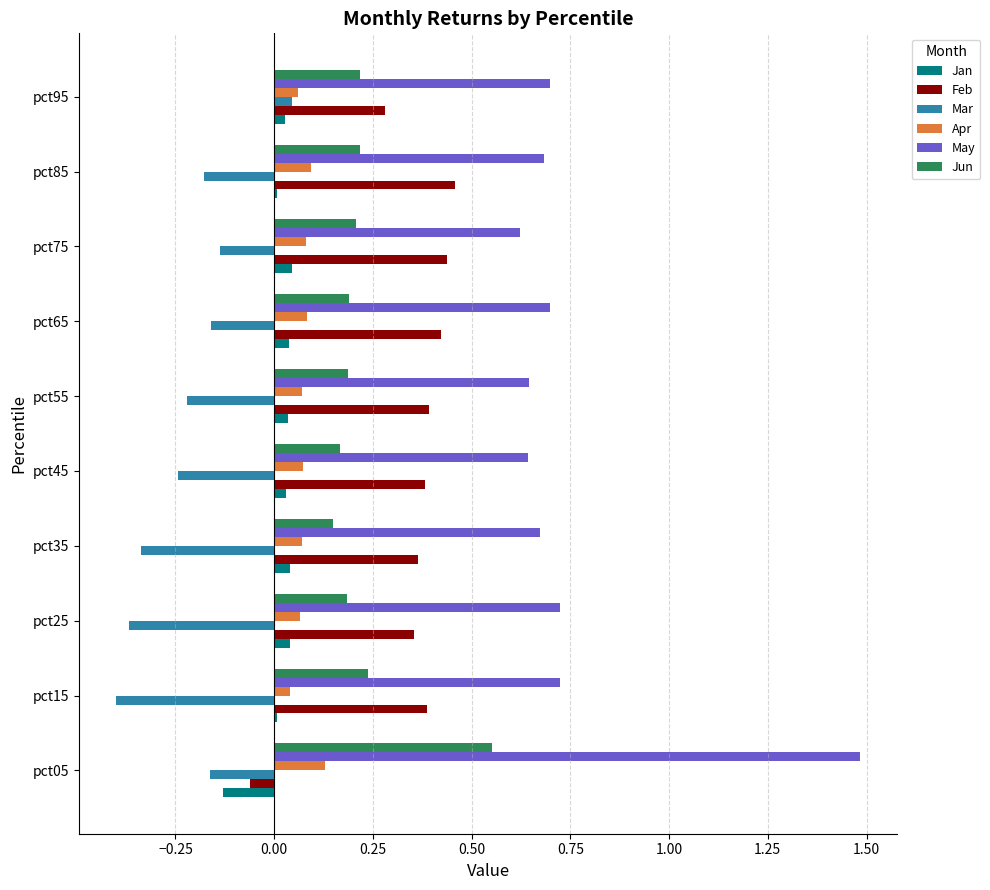

Which series has the widest spread of values?

May